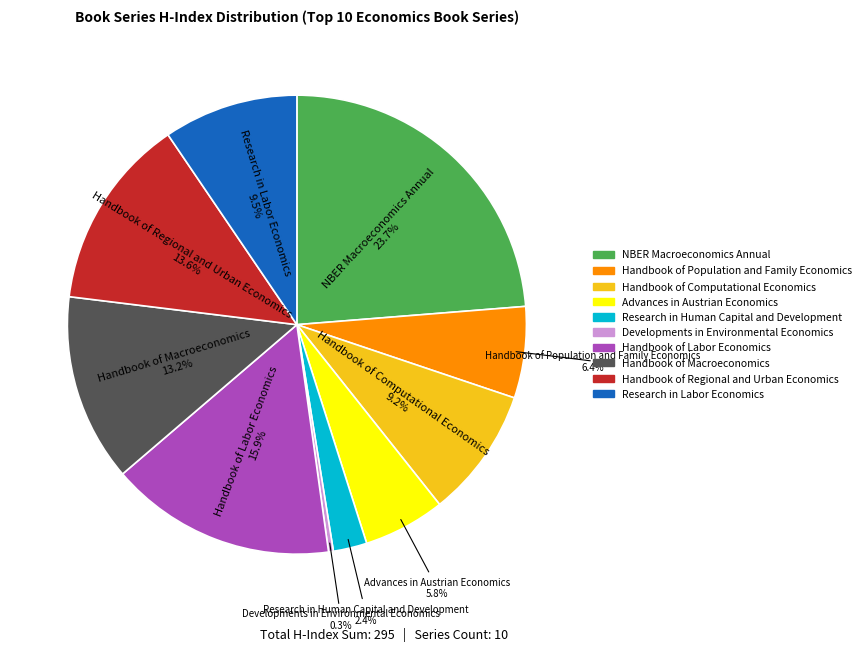

Which has a higher value, Handbook of Population and Family Economics or Handbook of Macroeconomics?

Handbook of Macroeconomics